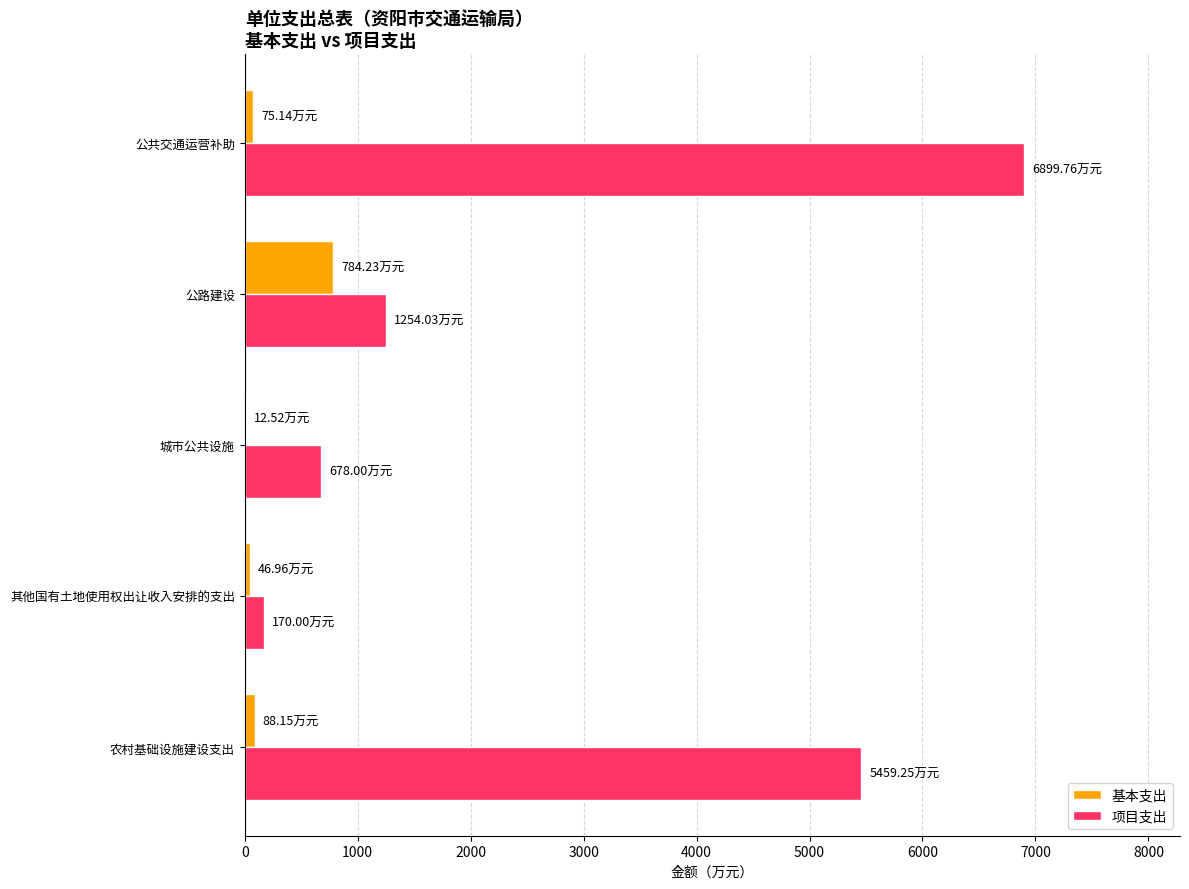

Which category has the highest value in the 项目支出 series?

公共交通运营补助